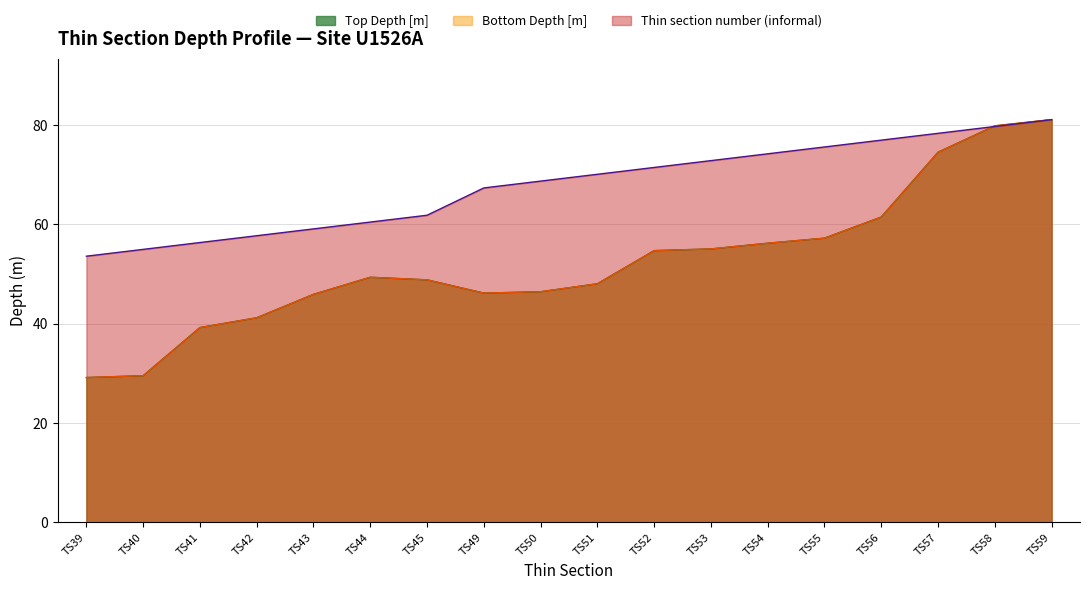

At which label does Bottom Depth [m] reach its minimum?

TS39